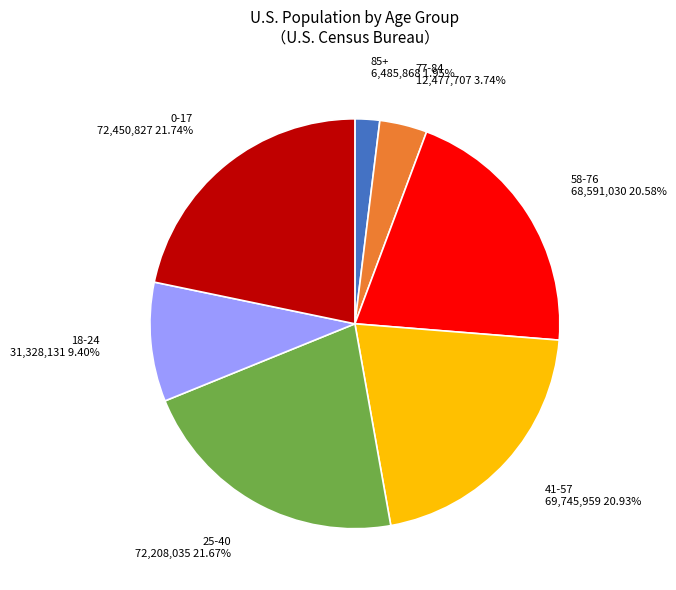

How many segments does this pie chart have?

7